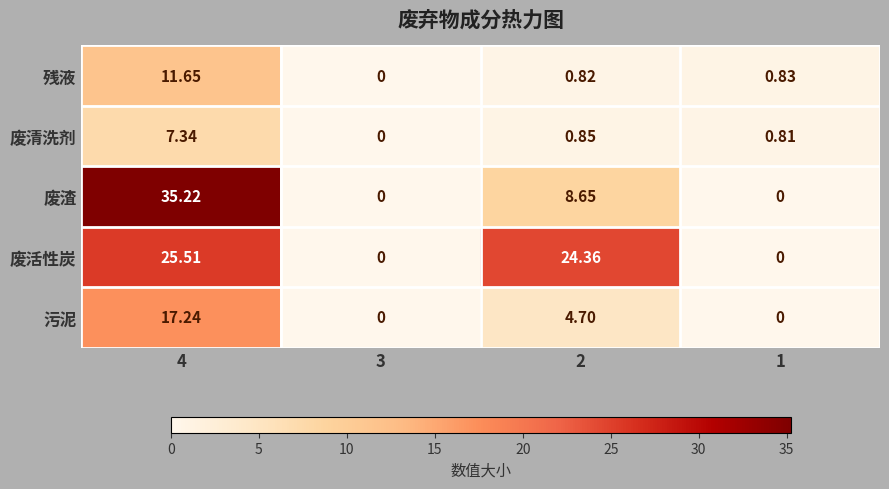

Count the number of data series in this chart.

5